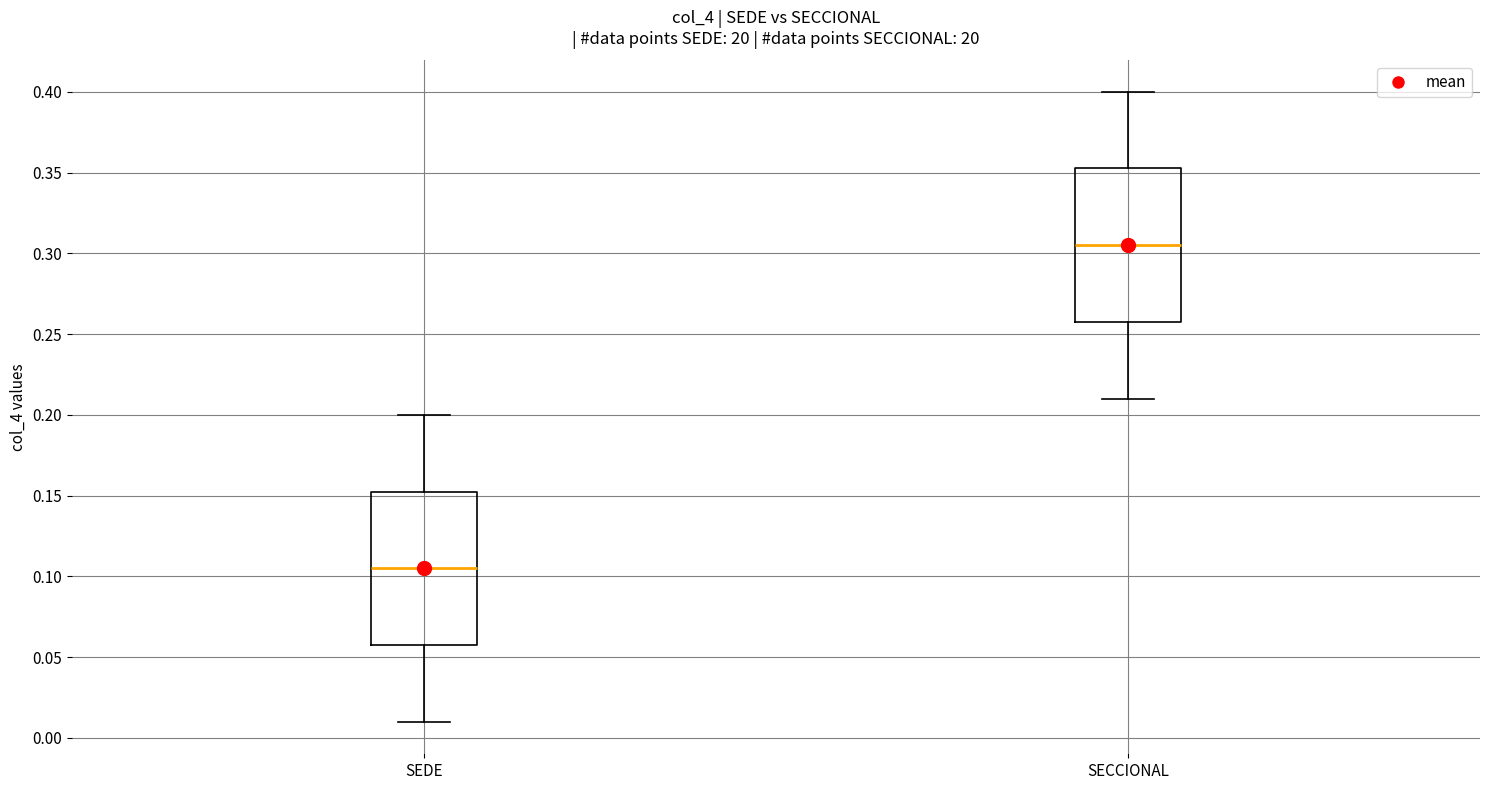

Where does the median line of the box for SECCIONAL sit on the y-axis? The values are not printed on the chart, so give them approximately, as read against the axis.

0.305